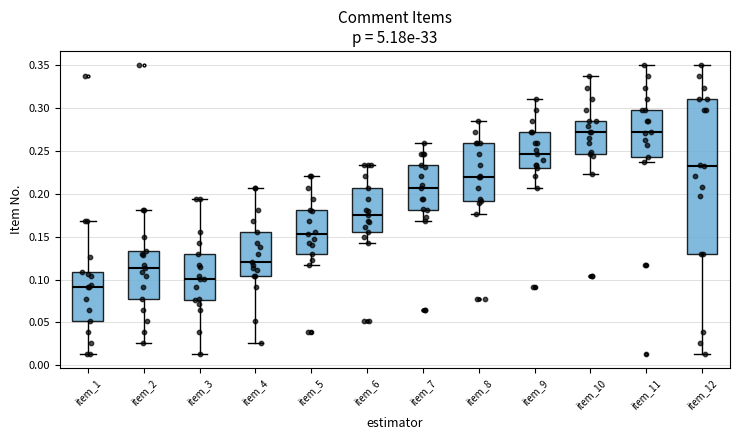

Where does the median line of the box for item_3 sit on the y-axis? The values are not printed on the chart, so give them approximately, as read against the axis.

0.100